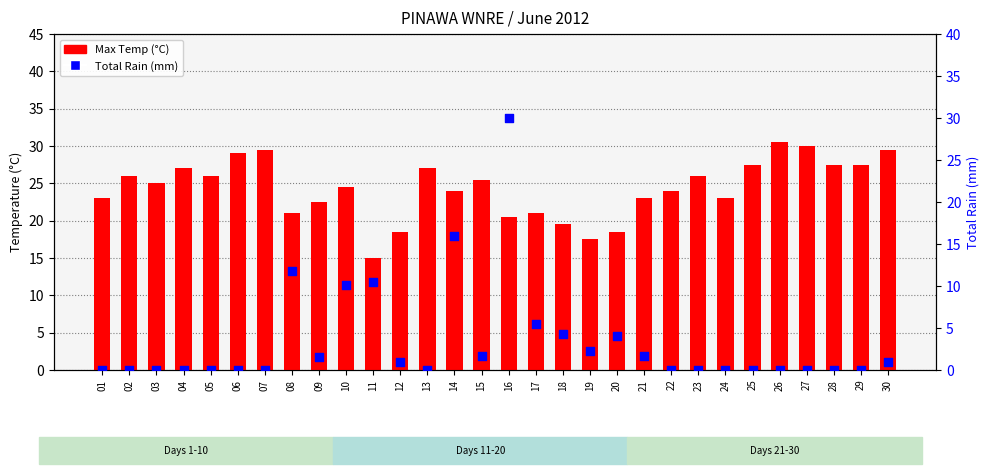

What is the total value across all series at 21?

24.7